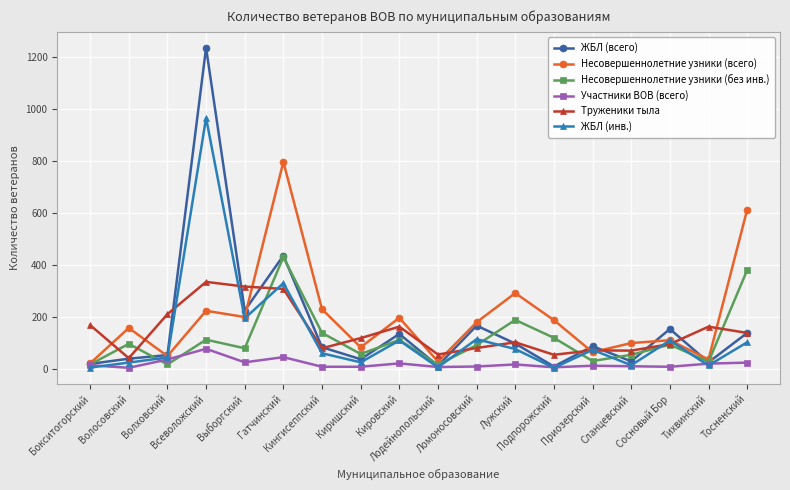

List the series in order of their peak value, lowest first.

Участники ВОВ (всего), Труженики тыла, Несовершеннолетние узники (без инв.), Несовершеннолетние узники (всего), ЖБЛ (инв.), ЖБЛ (всего)